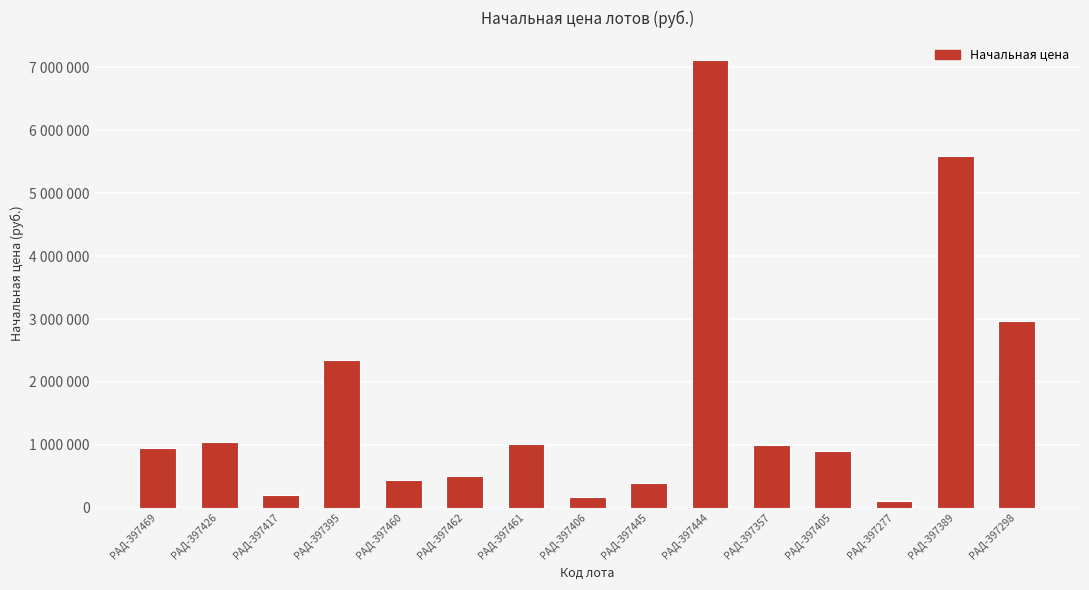

The chart shows a value of 400000 at РАД-397445. True or false?

True